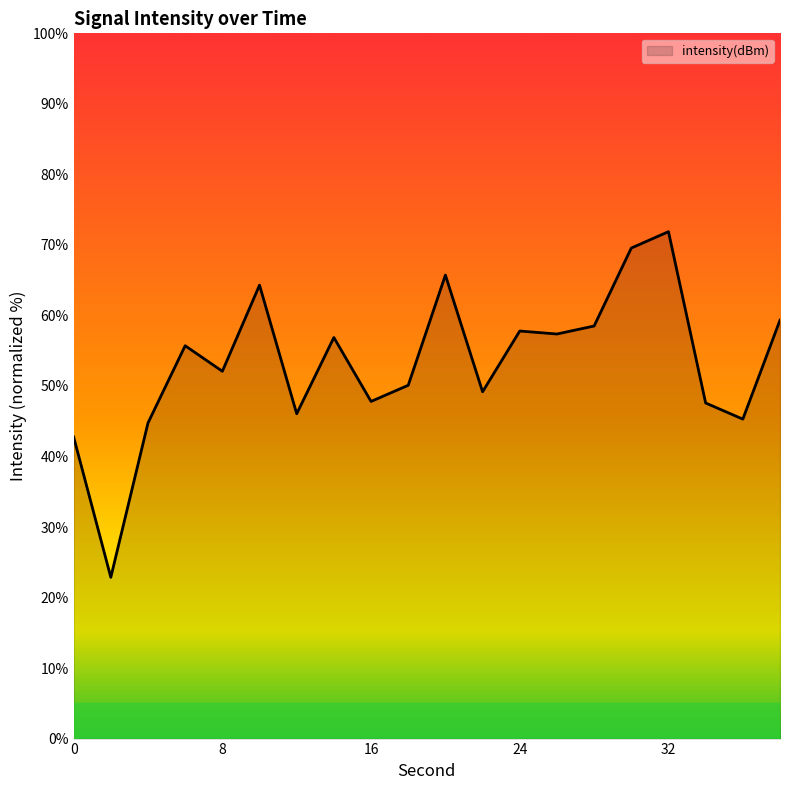

What is the maximum value shown in the chart?

71.9